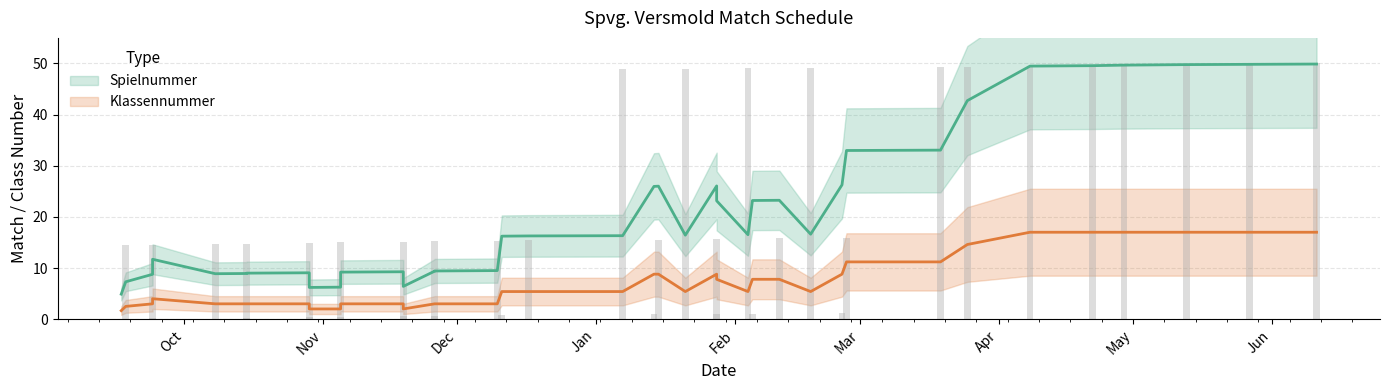

Where is the data nearest to the value 25?

26.02.17